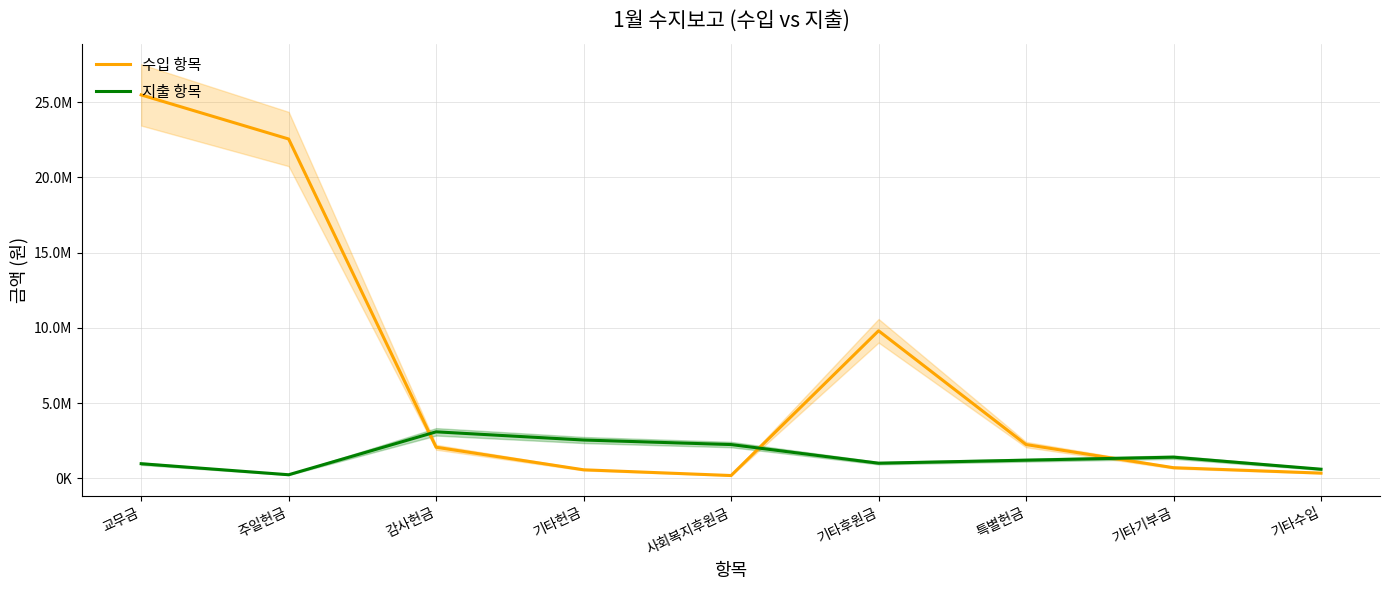

Does the chart have visible grid lines?

Yes